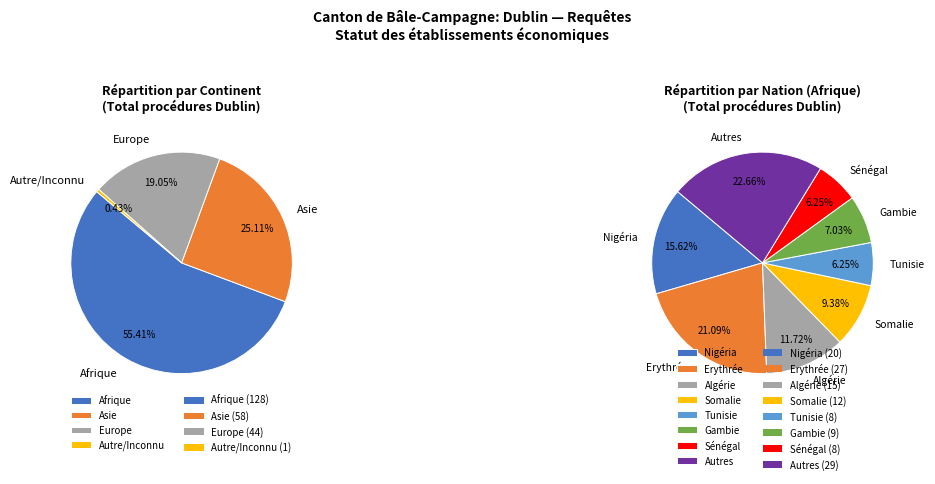

To the nearest percent, what is the combined percentage of Erythrée and Asie?

21%